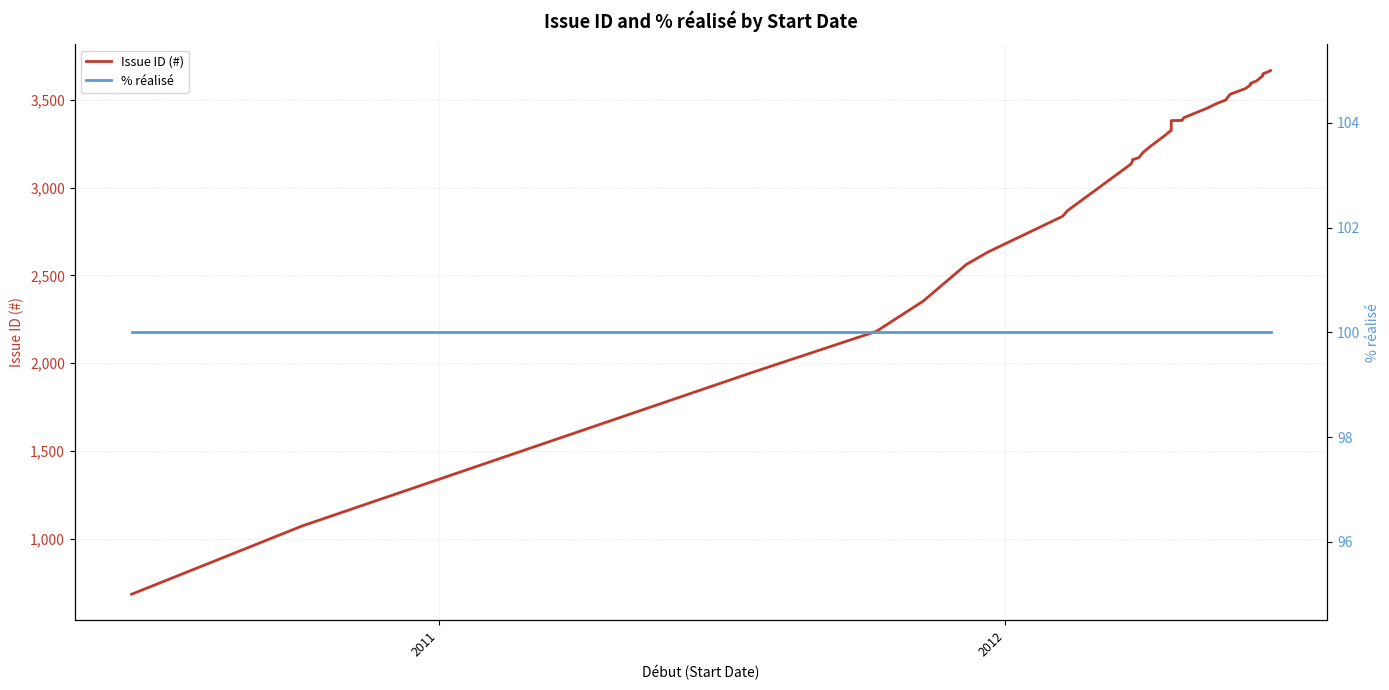

True or false: Issue ID (#) has more than 0 points higher than both neighbors.

False